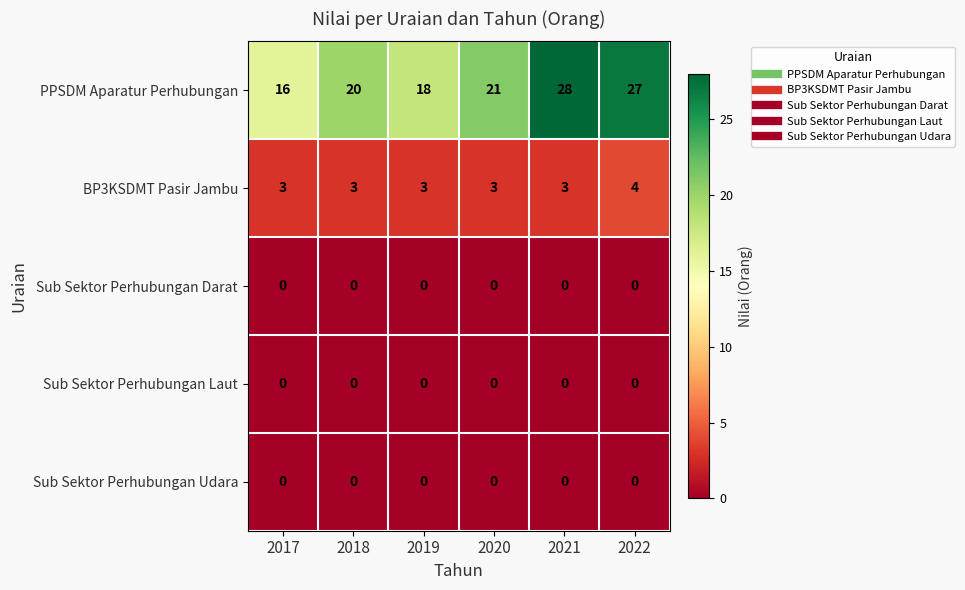

Which series has the largest range (max minus min)?

PPSDM Aparatur Perhubungan